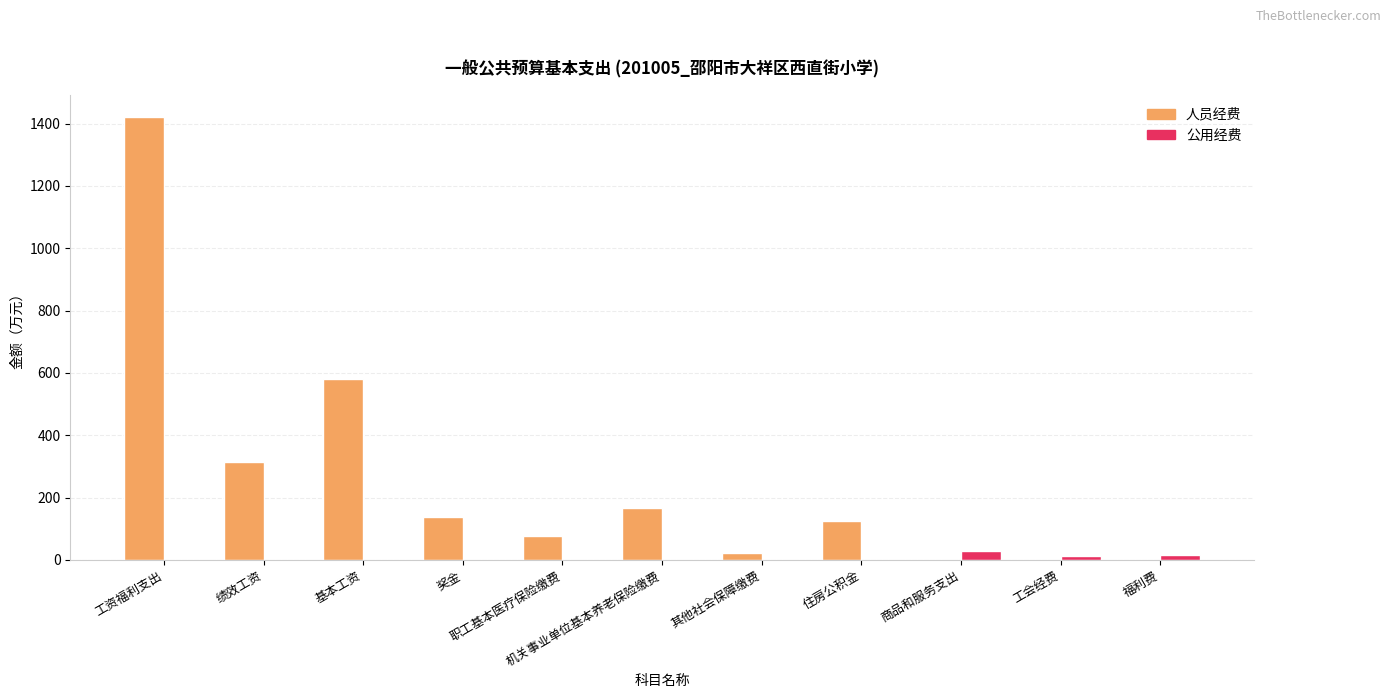

What is the sum of all 人员经费 values?

2841.8